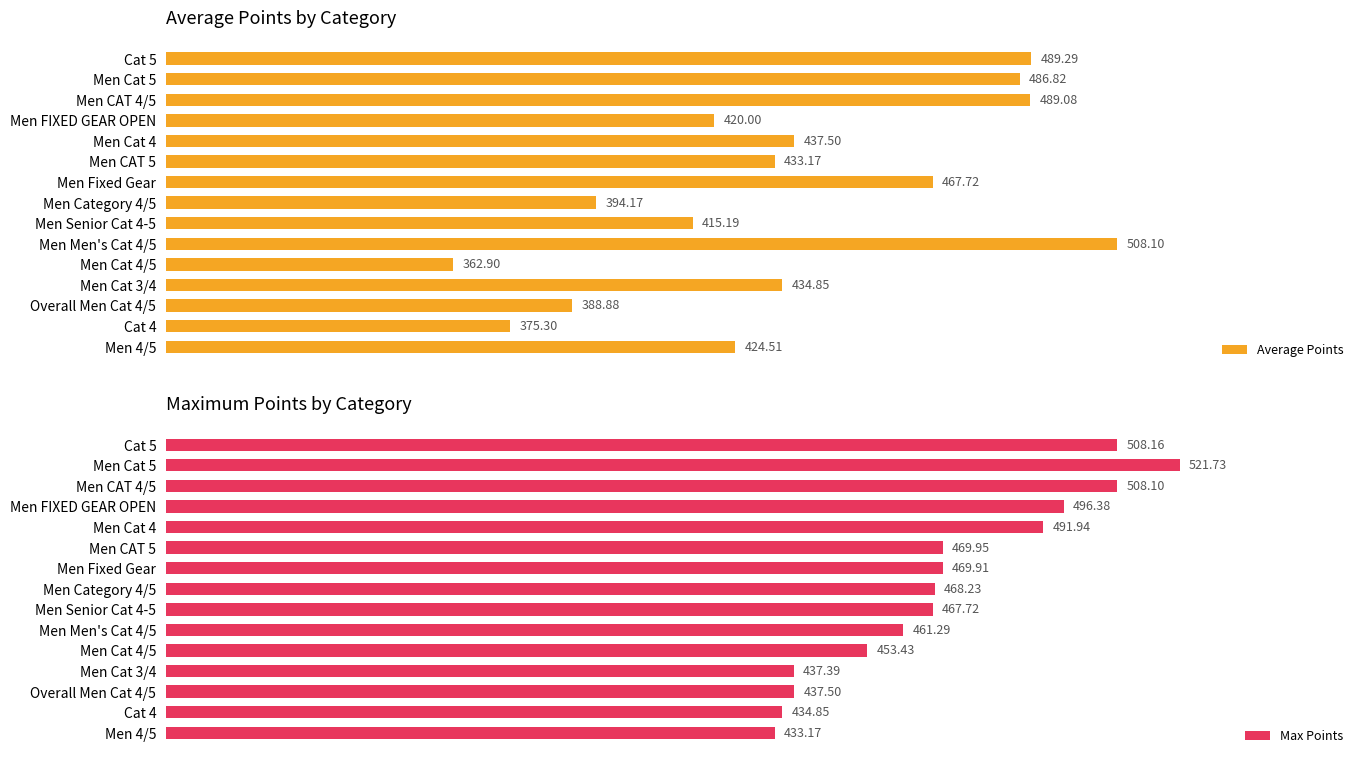

Does the chart contain any negative values?

No